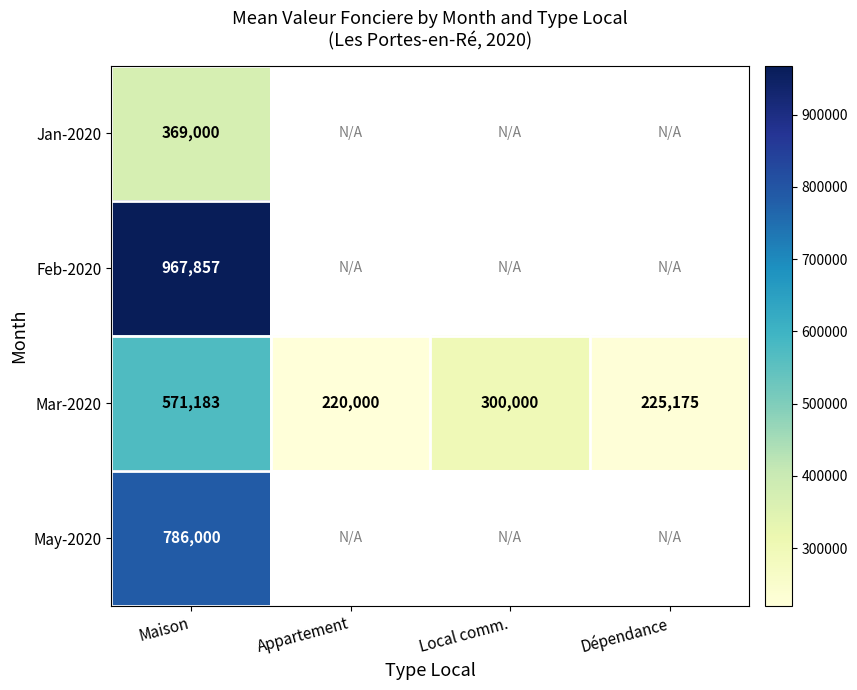

What is the sum of all Mar-2020 values?

1316358